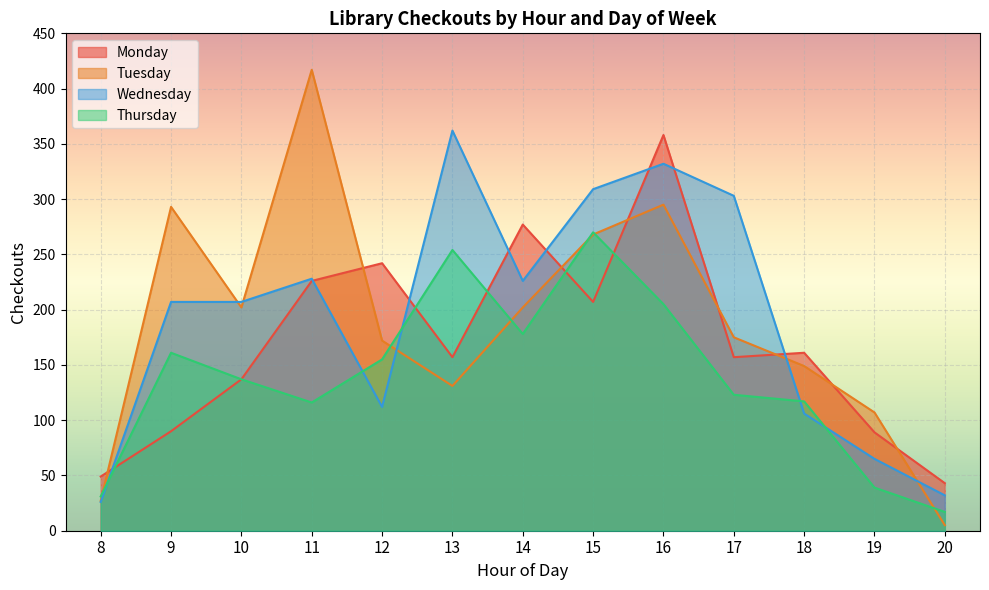

Is it true that Thursday equals 178 at 14?

True